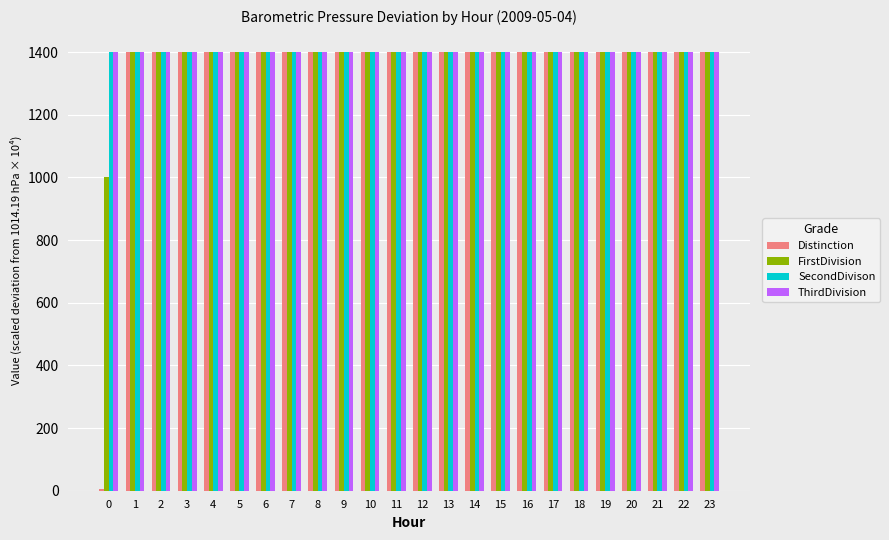

Are the bars grouped side by side (vs. stacked)?

Yes